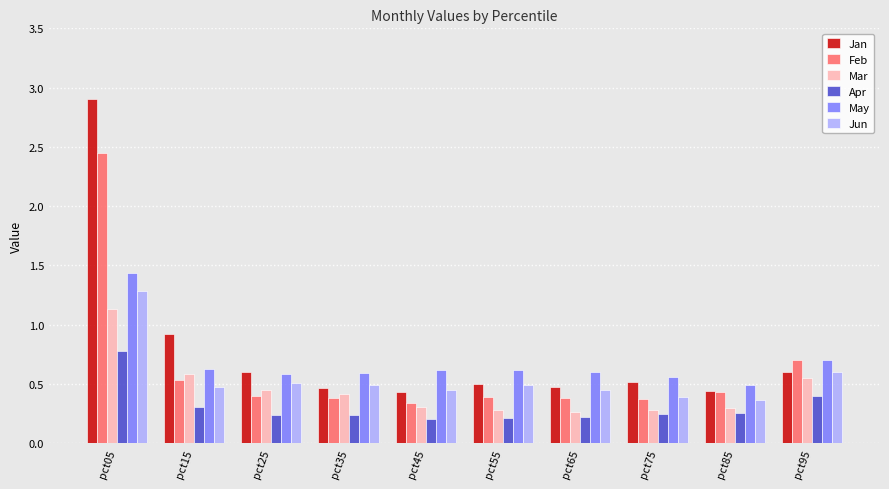

Which series has the largest range (max minus min)?

Jan